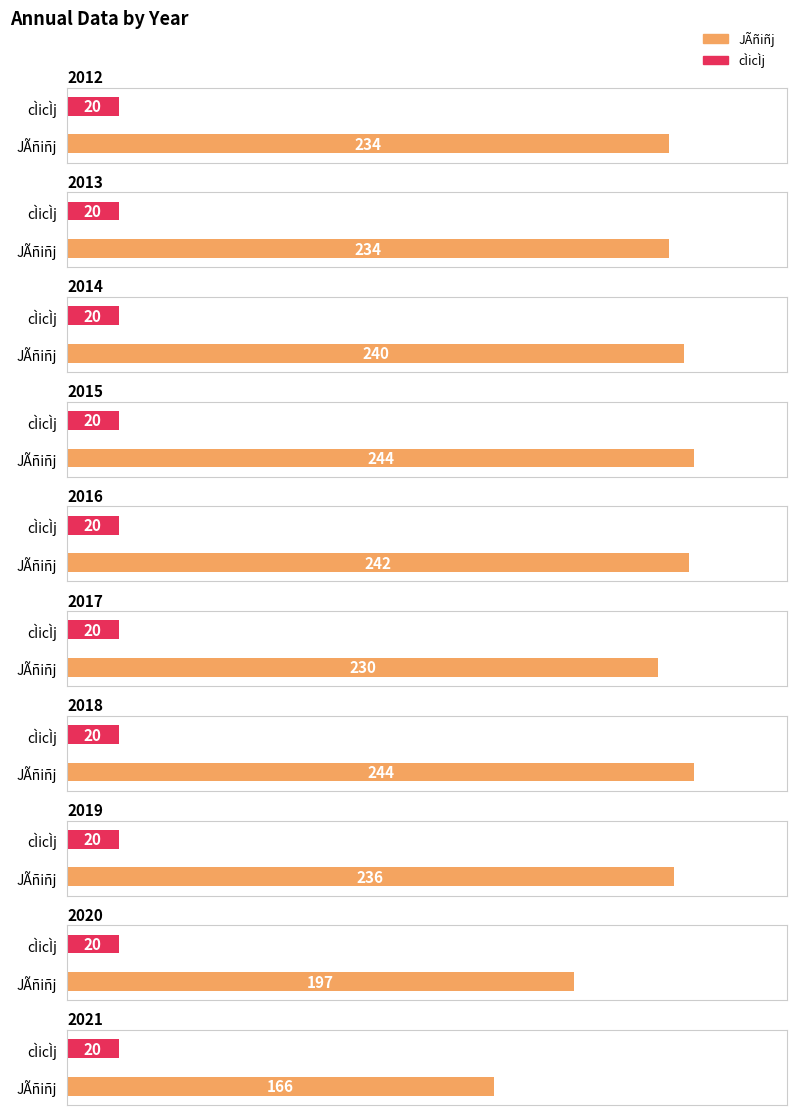

At which category is the sum across all series the highest?

2015